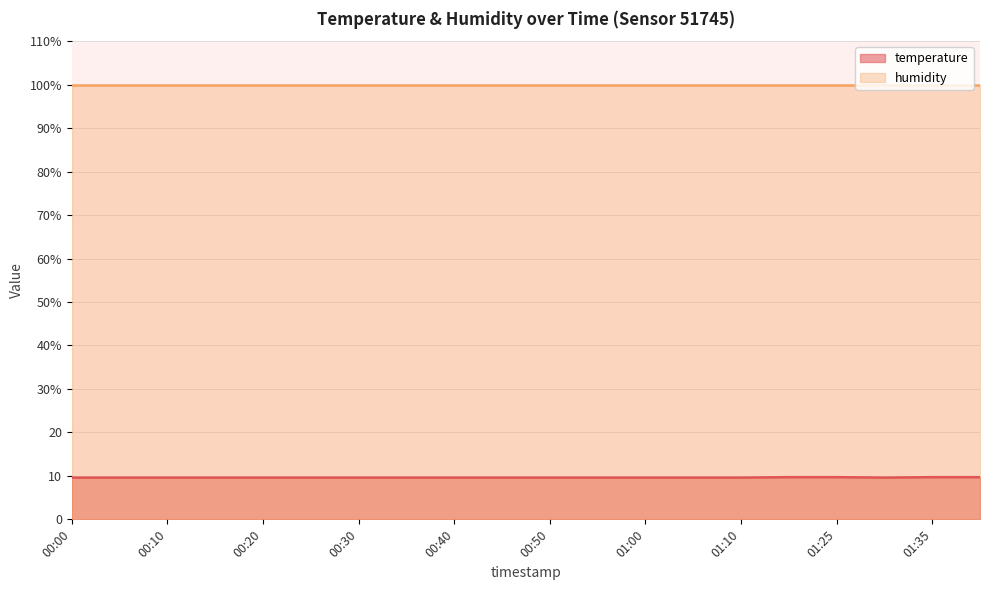

What is the minimum value shown in the chart?

9.6